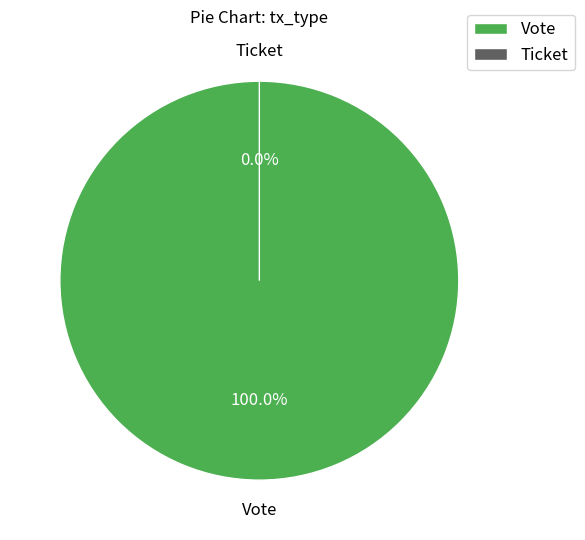

Which slice represents more than half of the pie?

Vote